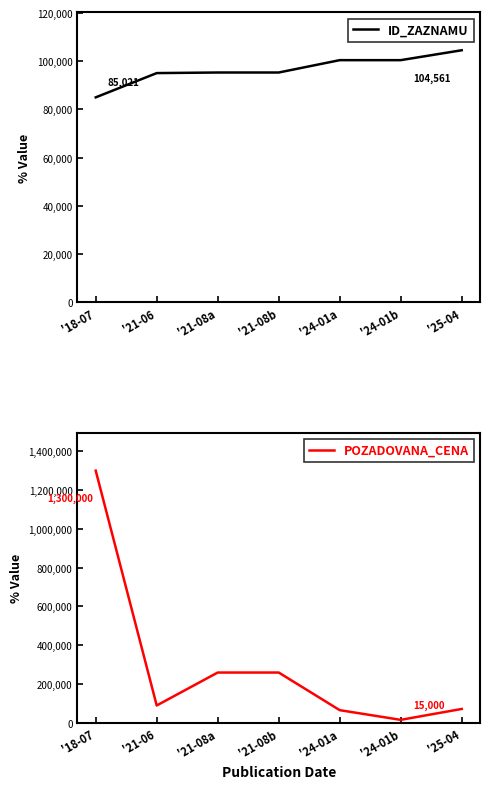

Rank the categories by ID_ZAZNAMU value from highest to lowest.

'25-04, '24-01b, '24-01a, '21-08b, '21-08a, '21-06, '18-07